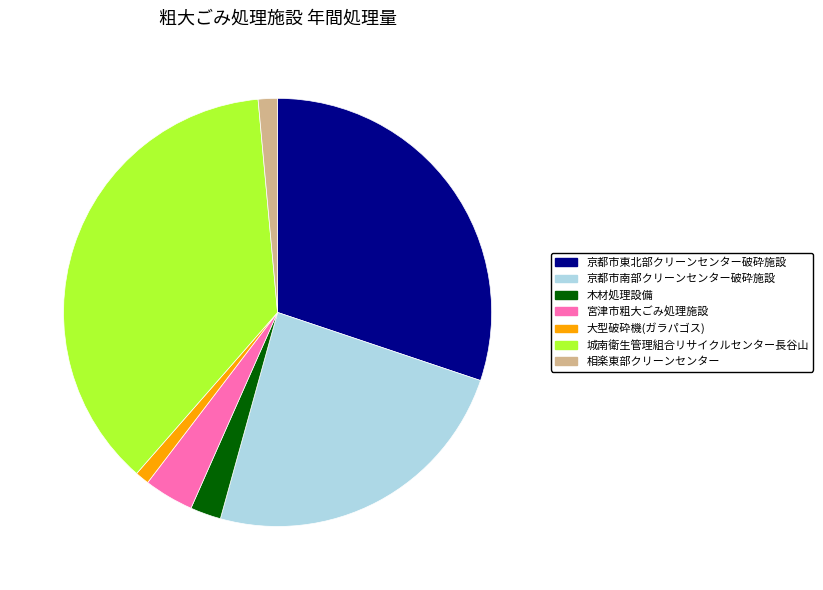

Does any single category account for the majority?

No